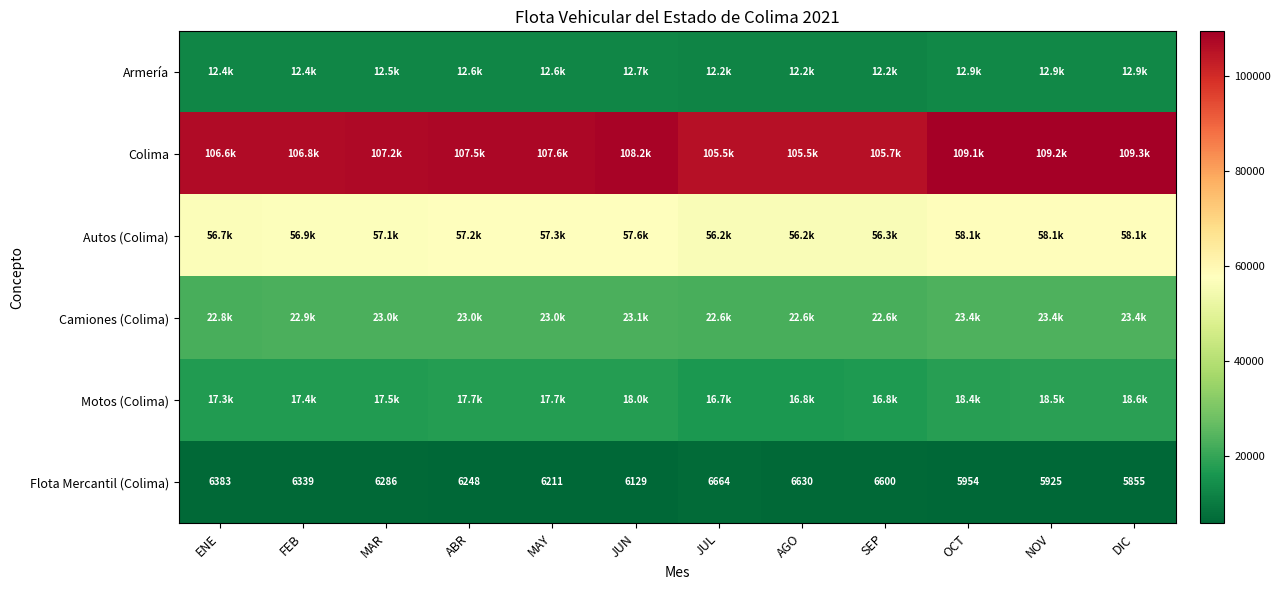

The value of Flota Mercantil (Colima) at DIC is 5855. True or false?

True